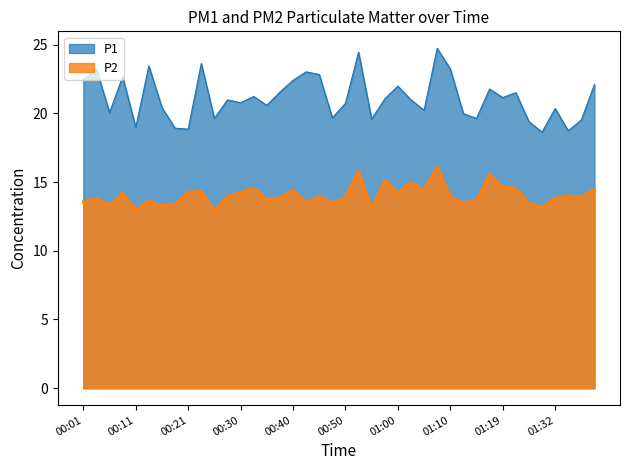

What is the minimum value for P1?

18.6